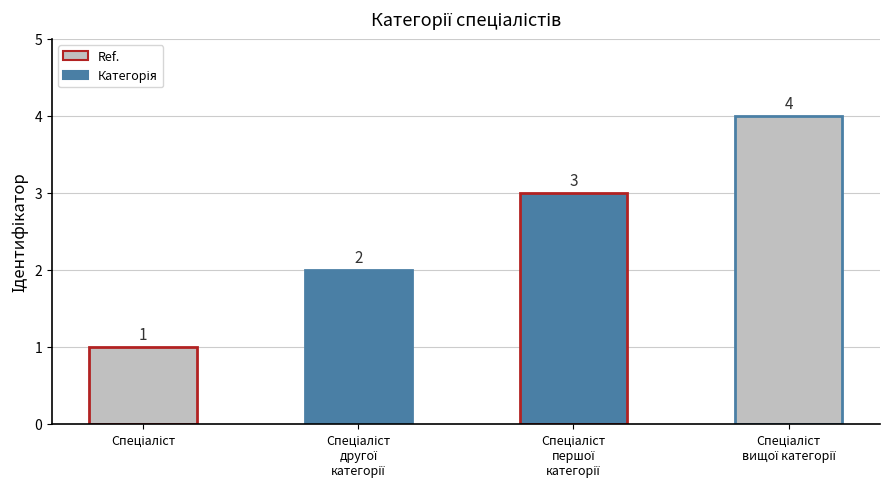

What is the value of the 4th bar from the left?

4